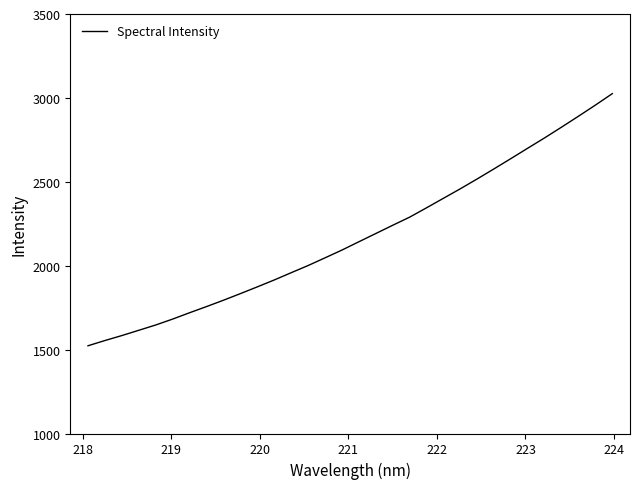

What is the smallest value displayed?

1522.9